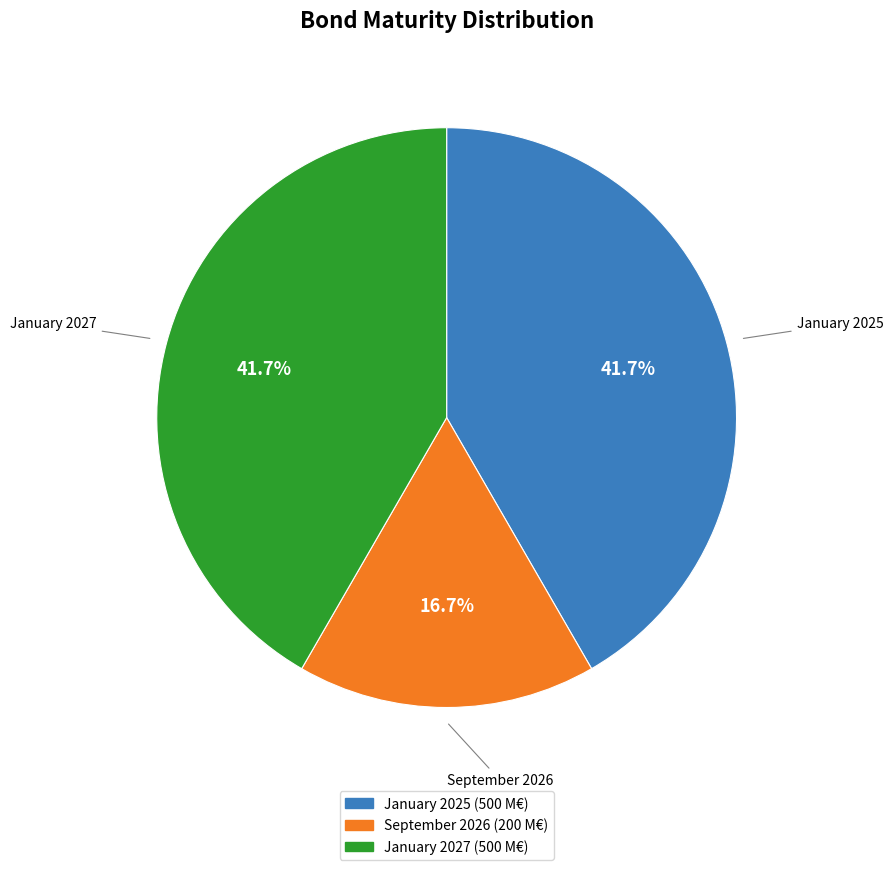

Does any single category account for the majority?

No